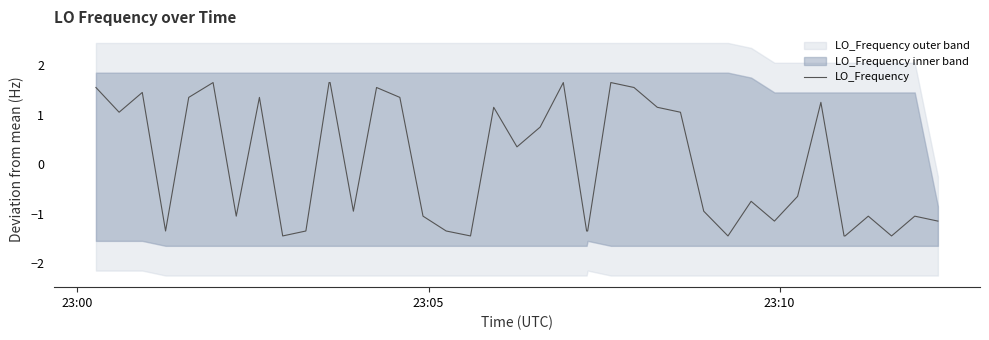

What is the maximum value for LO_Frequency?

1.7